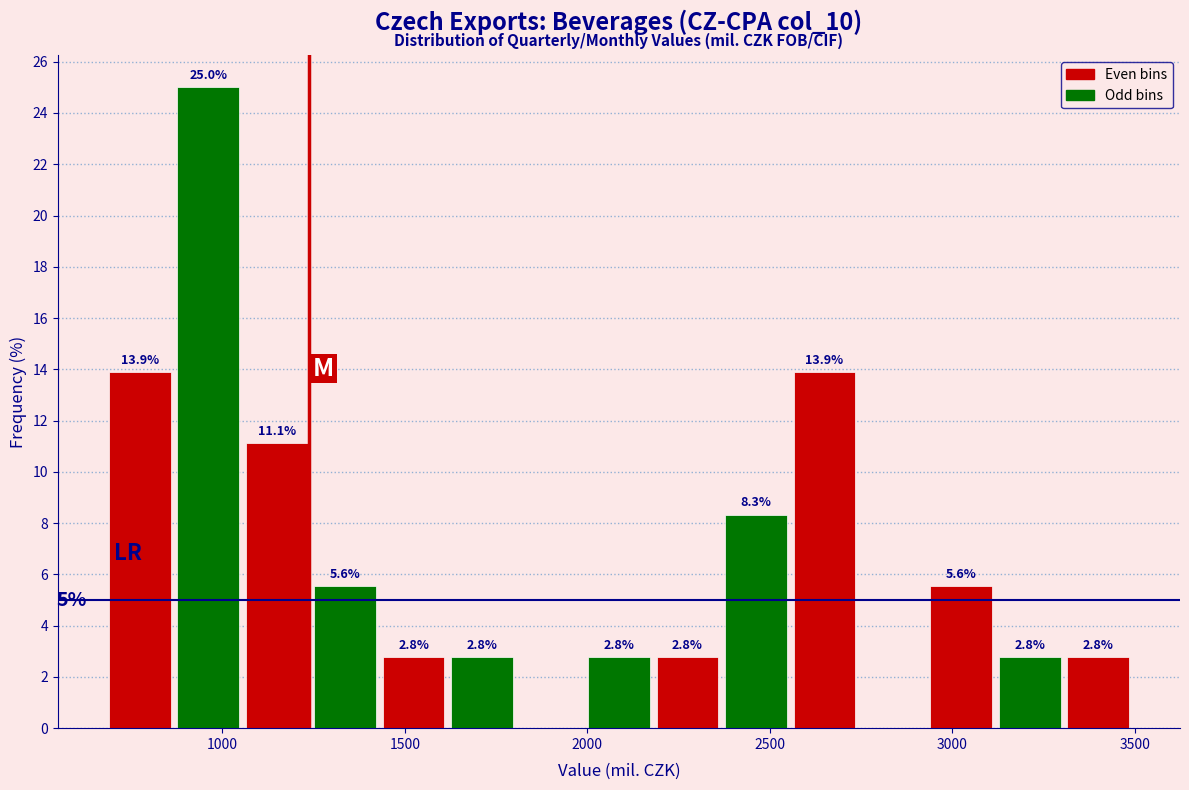

Read against the x-axis, roughly where is the centre of the tallest bar?

950